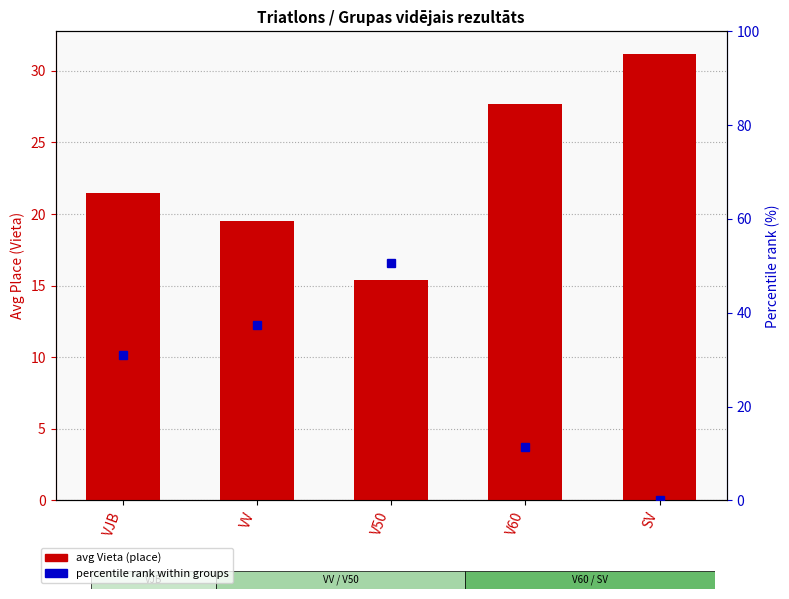

Does the chart contain any negative values?

No